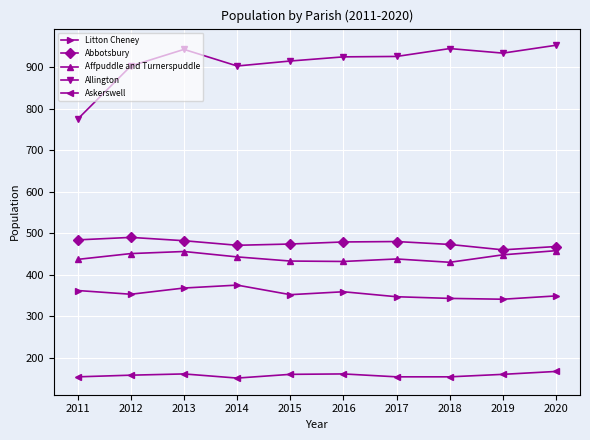

True or false: Allington has more than 0 points higher than both neighbors.

True